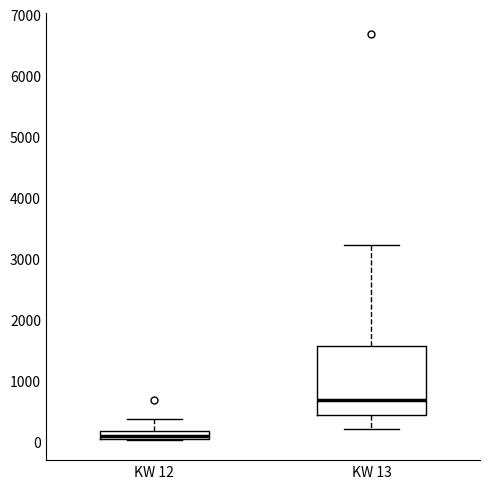

Where is the lower edge of the box for KW 13 on the y-axis? The values are not printed on the chart, so give them approximately, as read against the axis.

400